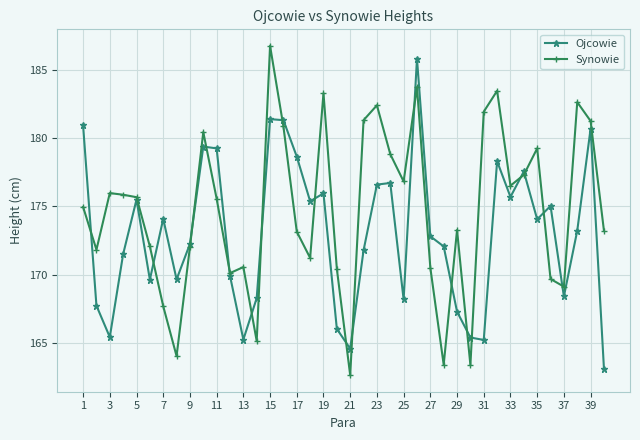

Which series has the largest total across all categories?

Synowie